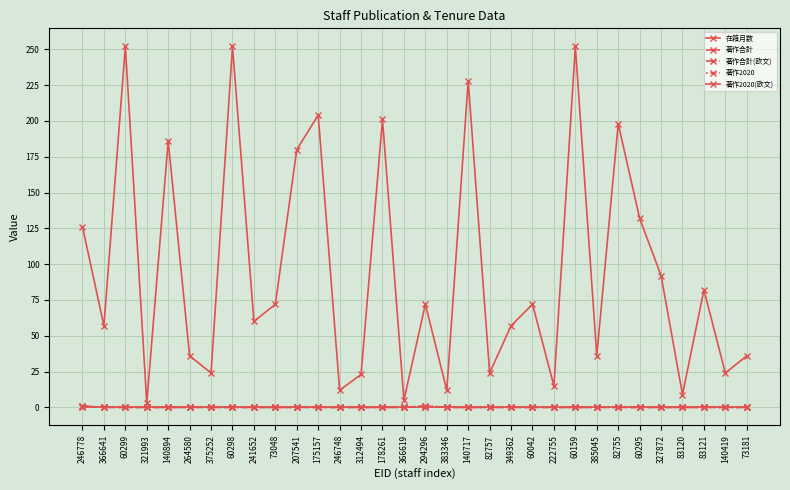

Is this an area chart (filled region under the line)?

No